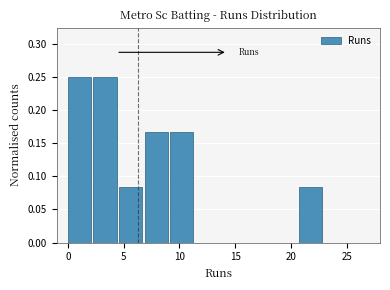

Reading left to right, transcribe this chart: for each bar, give the range it covers on the x-axis and its height. Neither the bar edges nor the heights are printed on the chart, so give them approximately, as read against the axes.

0.0 to 2.3: 0.250
2.3 to 4.6: 0.250
4.6 to 6.9: 0.085
6.9 to 9.2: 0.165
9.2 to 11.5: 0.165
11.5 to 13.8: 0
13.8 to 16.1: 0
16.1 to 18.4: 0
18.4 to 20.7: 0
20.7 to 23.0: 0.085